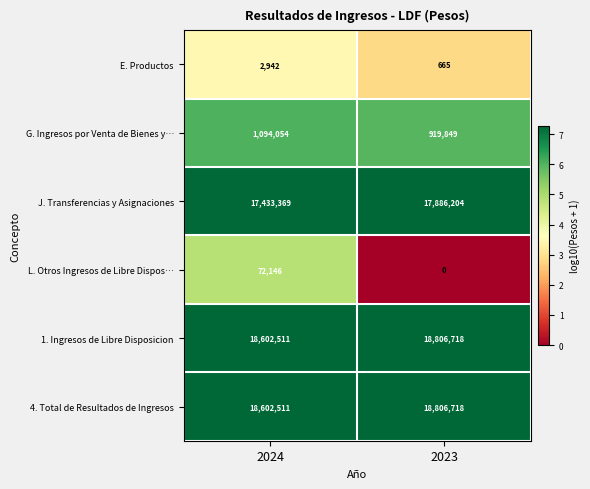

Is it true that G. Ingresos por Venta de Bienes y… equals 1642139 at 2023?

False